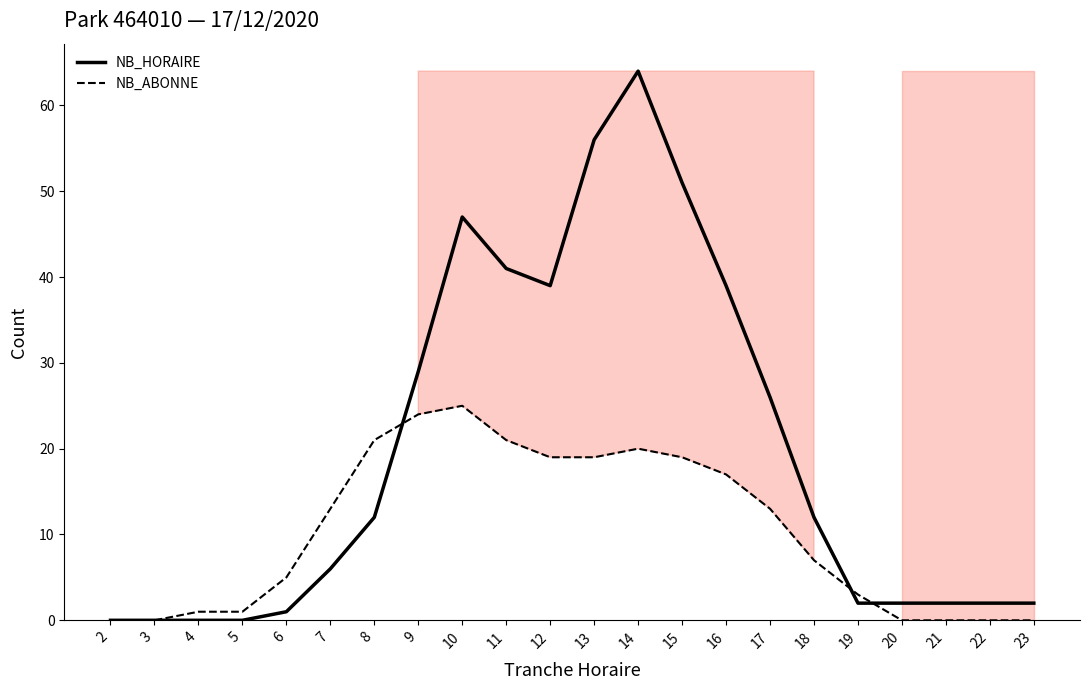

What is the maximum value for NB_HORAIRE?

64